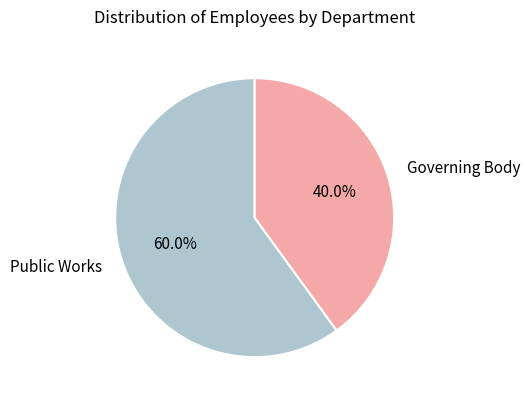

Which slice is the largest?

Public Works